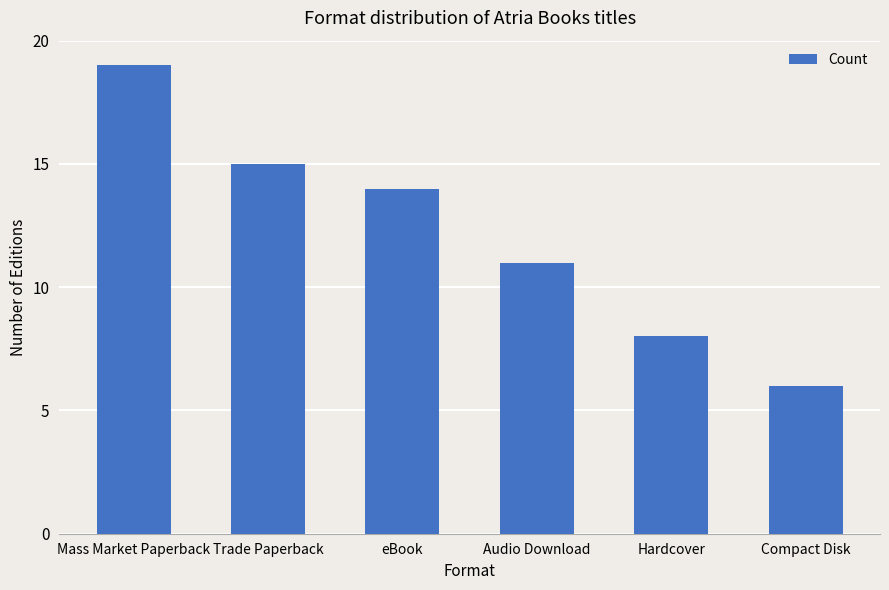

Reading left to right, transcribe all the data shown in this chart.

Mass Market Paperback=19	Trade Paperback=15	eBook=14	Audio Download=11	Hardcover=8	Compact Disk=6